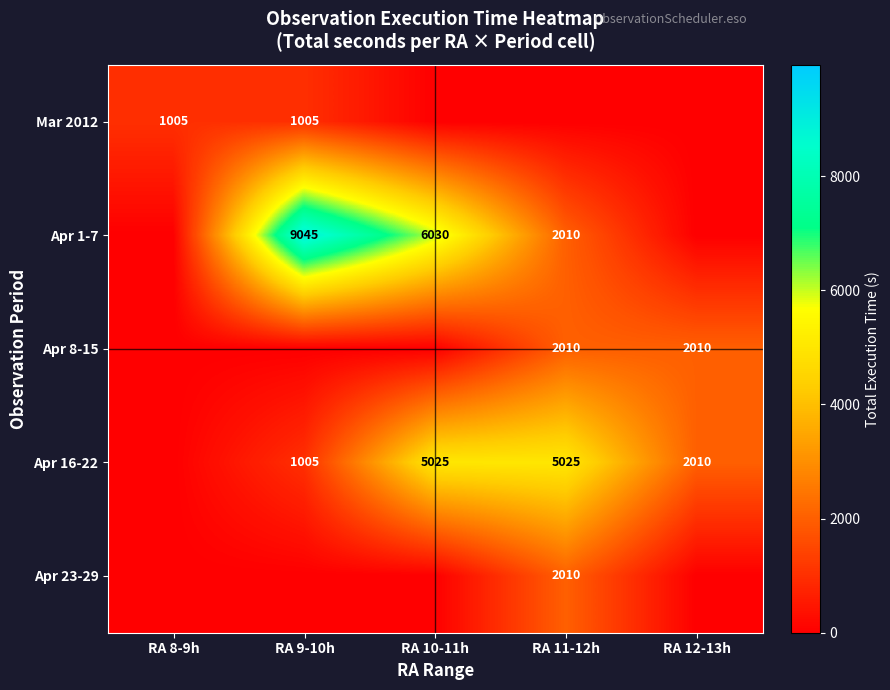

What is the difference between the Apr 1-7 values at RA 11-12h and RA 9-10h?

7035